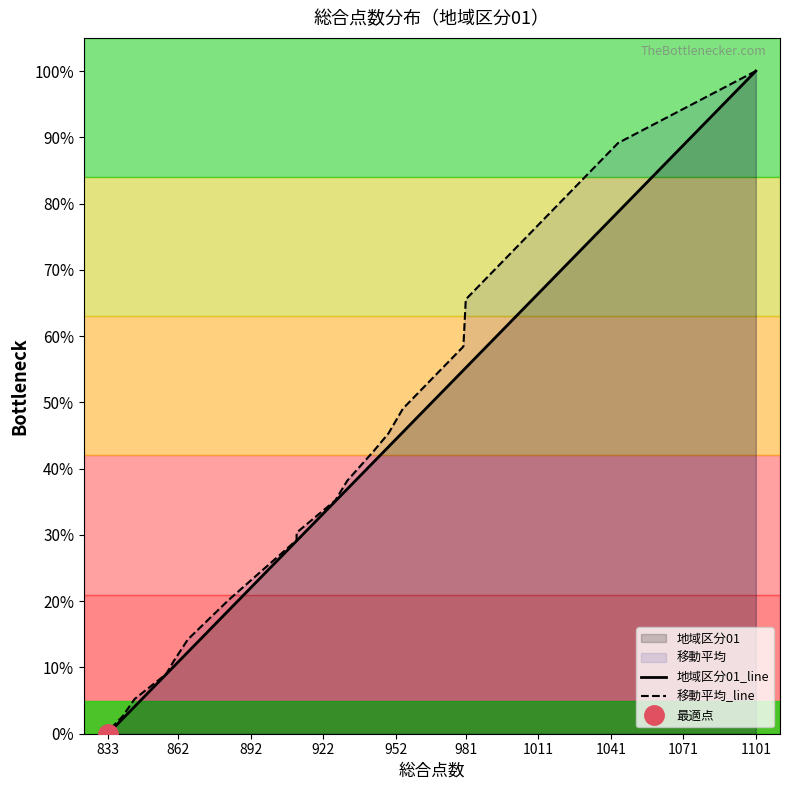

How many data points does each series have?

20